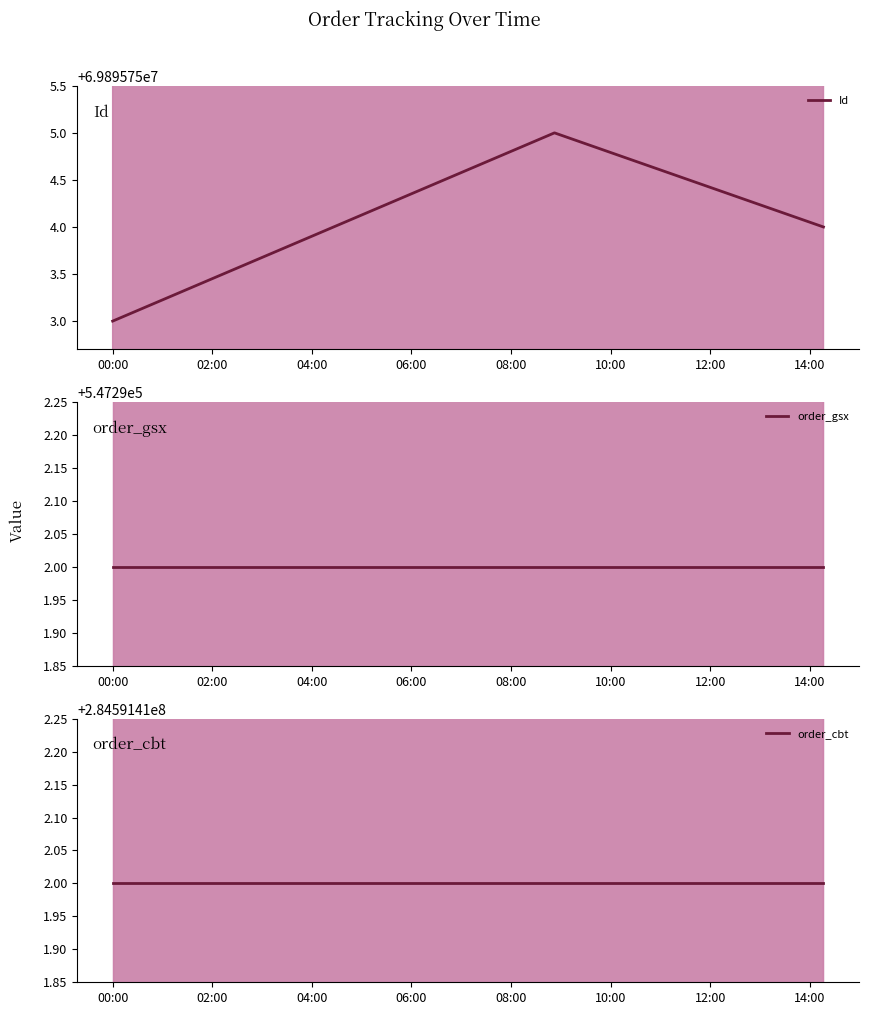

What position from the left is 02:00?

2